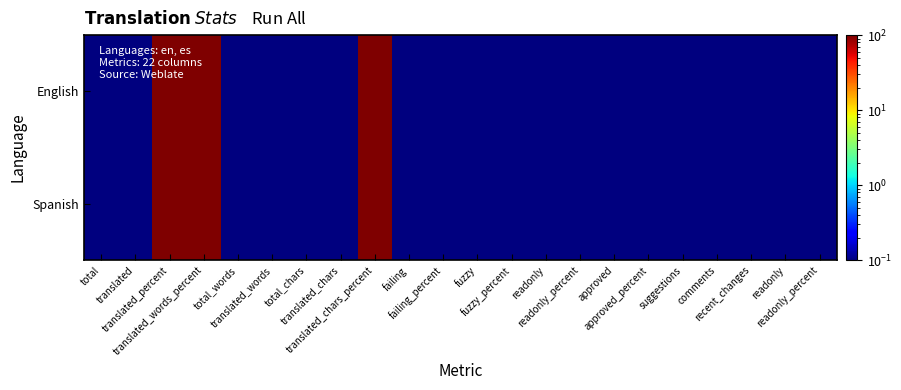

Which series has the largest range (max minus min)?

English